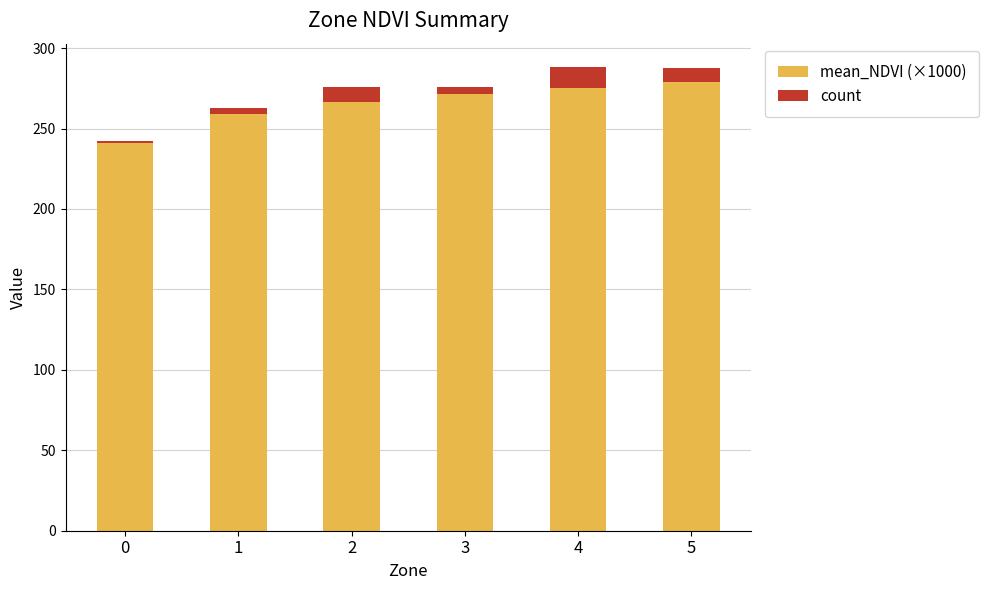

Read the mean_NDVI (×1000) value at 0.

241.2